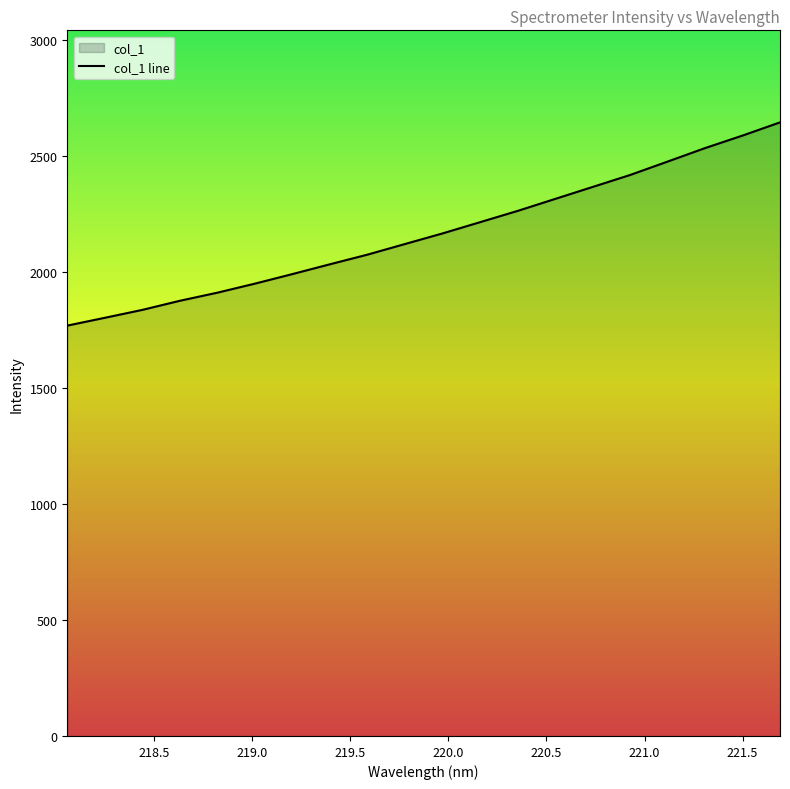

What is the label of the 11th point from the left?

219.9712